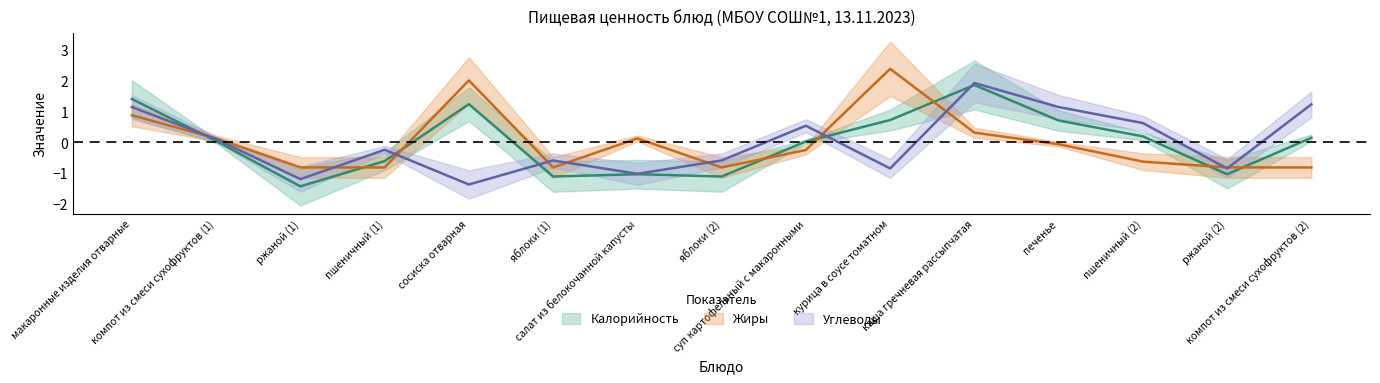

Does the chart display data point markers on the line(s)?

No